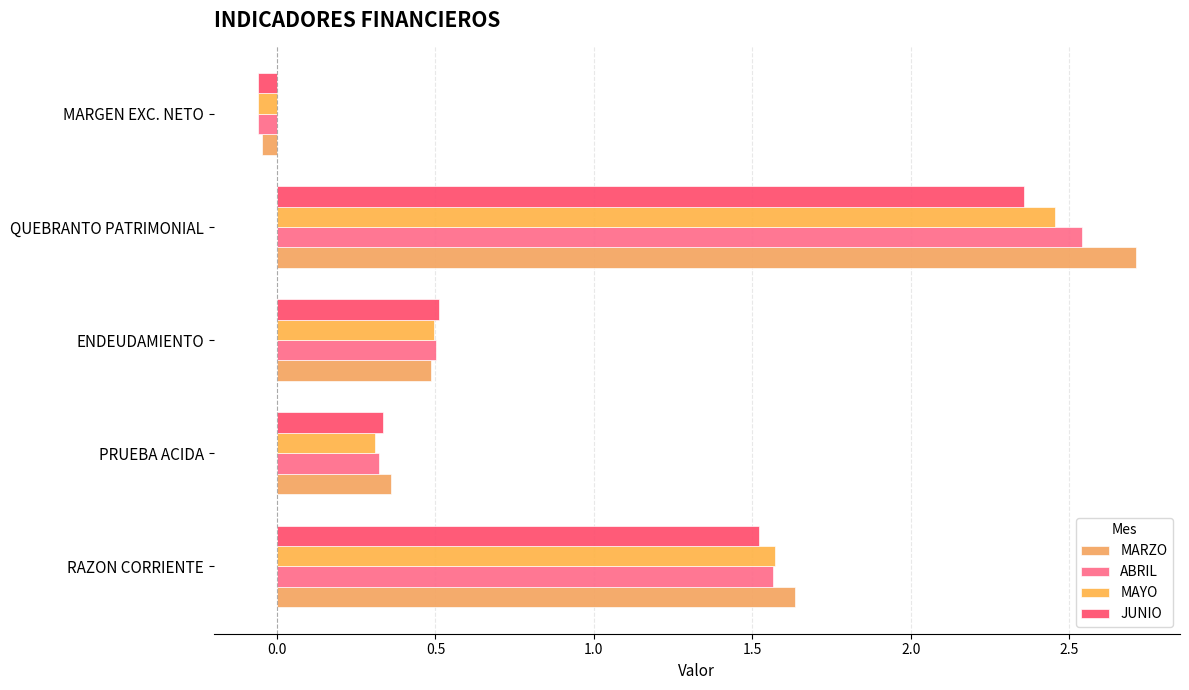

What is the greatest value displayed?

2.7